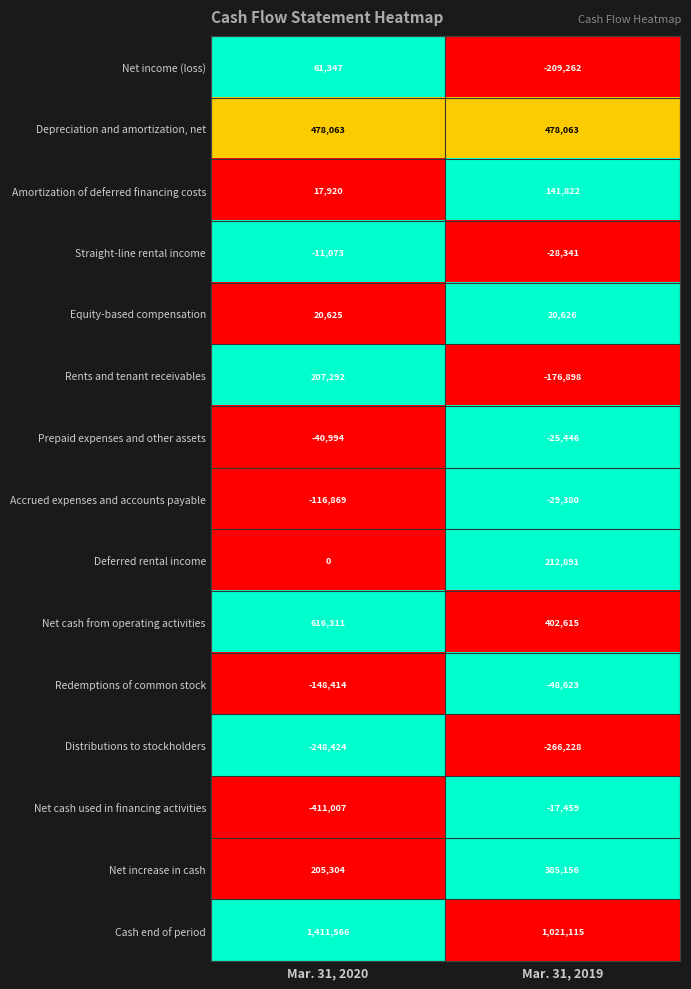

At how many categories does at least one series exceed 0?

2